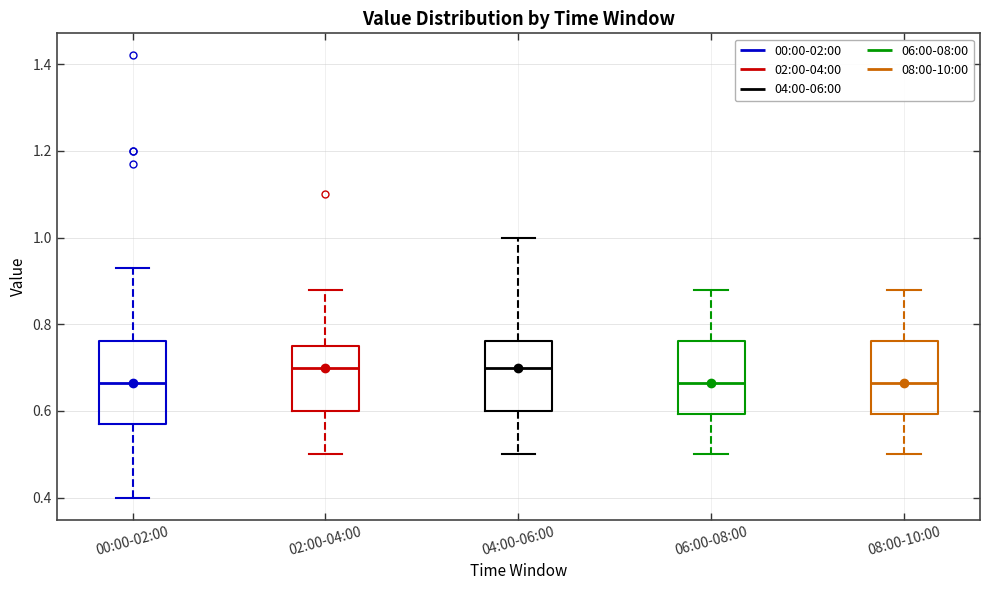

Where does the lower whisker of the box for 02:00-04:00 end on the y-axis? The values are not printed on the chart, so give them approximately, as read against the axis.

0.50